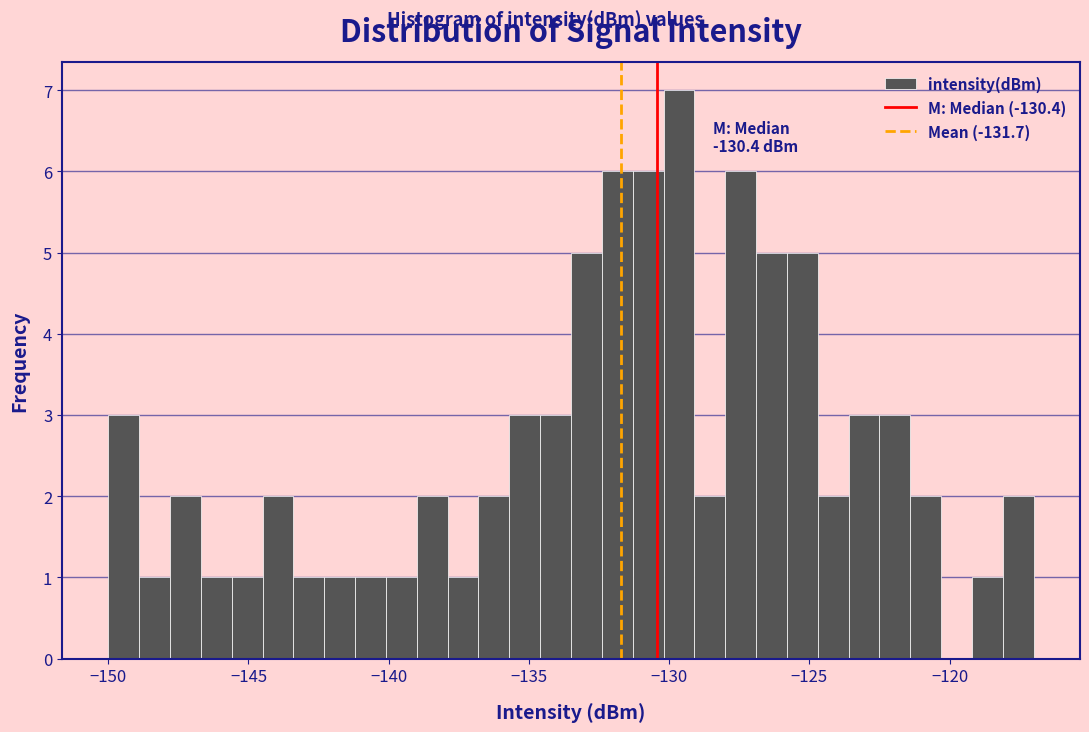

Read against the x-axis, roughly where is the centre of the tallest bar?

-129.5